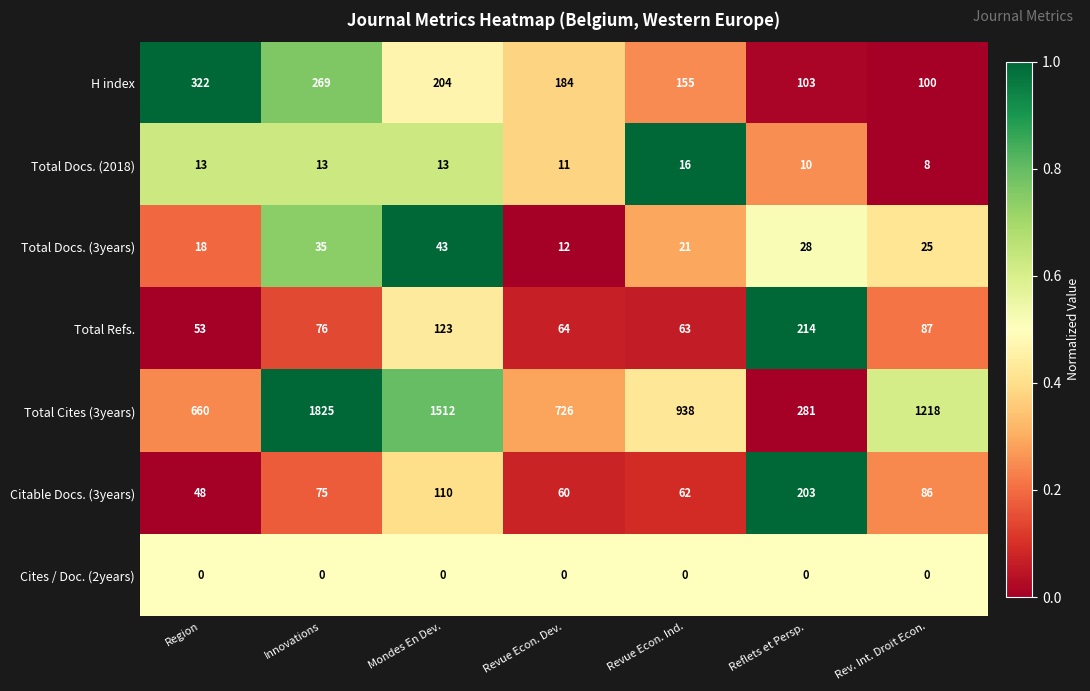

The Total Docs. (2018) series shows 13 at Innovations. True or false?

True